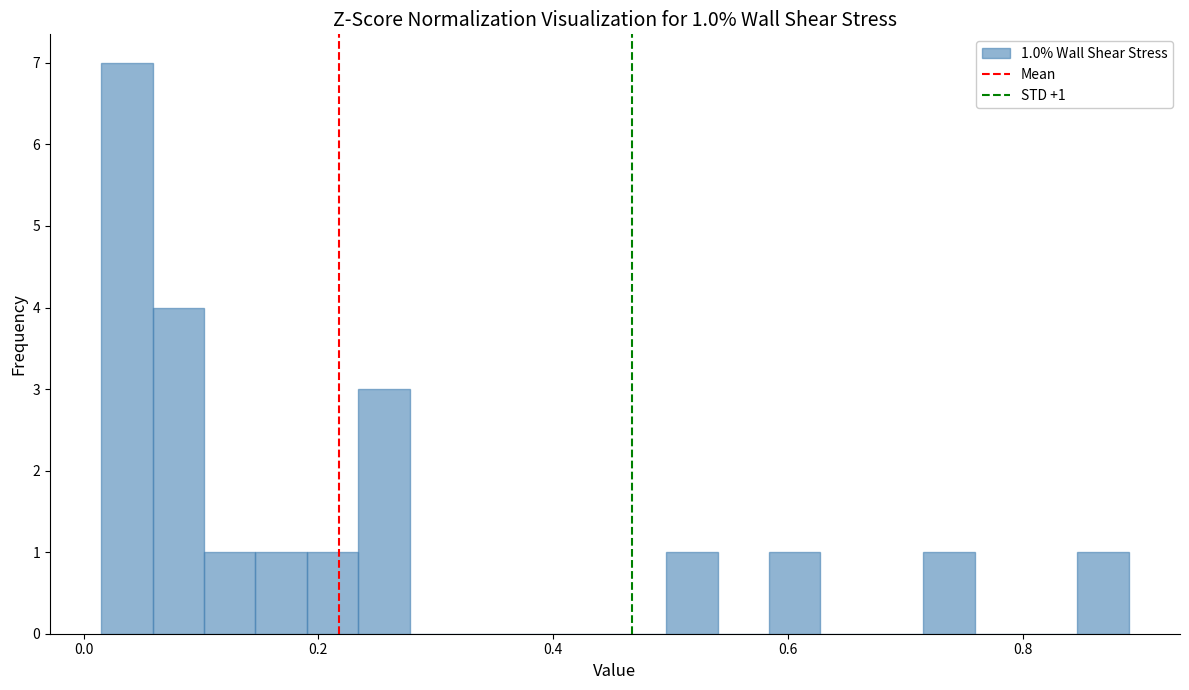

Read against the x-axis, roughly where is the centre of the tallest bar?

0.04